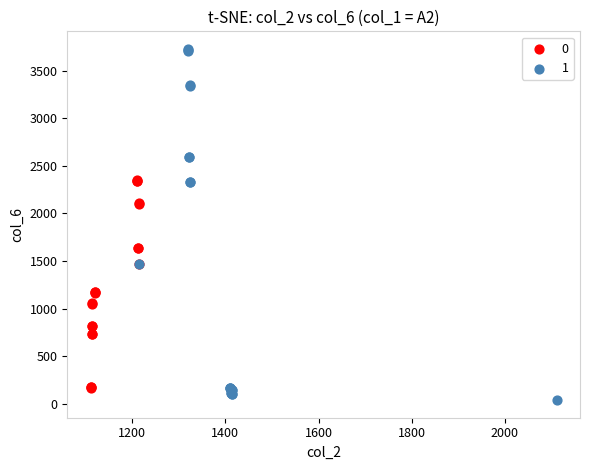

Which series reaches the maximum Y coordinate?

1